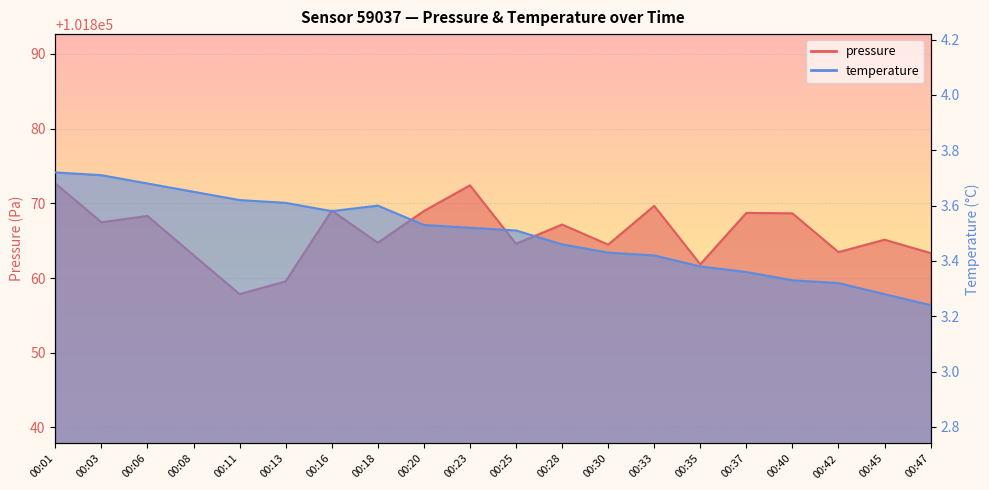

The value of pressure at 00:11 is 146566.6. True or false?

False